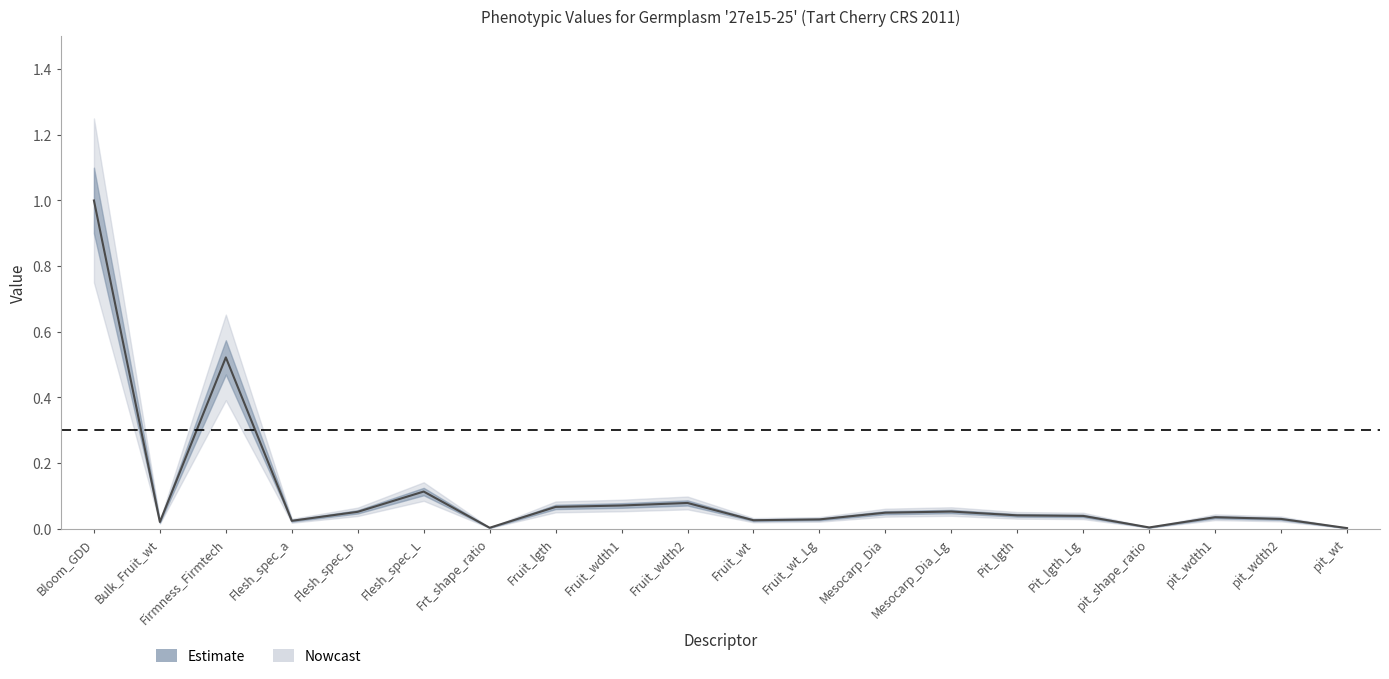

Reading right to left, transcribe all the data shown in this chart.

pit_wt=0.0	pit_wdth2=0.0	pit_wdth1=0.0	pit_shape_ratio=0.0	Pit_lgth_Lg=0.0	Pit_lgth=0.0	Mesocarp_Dia_Lg=0.1	Mesocarp_Dia=0.0	Fruit_wt_Lg=0.0	Fruit_wt=0.0	Fruit_wdth2=0.1	Fruit_wdth1=0.1	Fruit_lgth=0.1	Frt_shape_ratio=0.0	Flesh_spec_L=0.1	Flesh_spec_b=0.1	Flesh_spec_a=0.0	Firmness_Firmtech=0.5	Bulk_Fruit_wt=0.0	Bloom_GDD=1.0